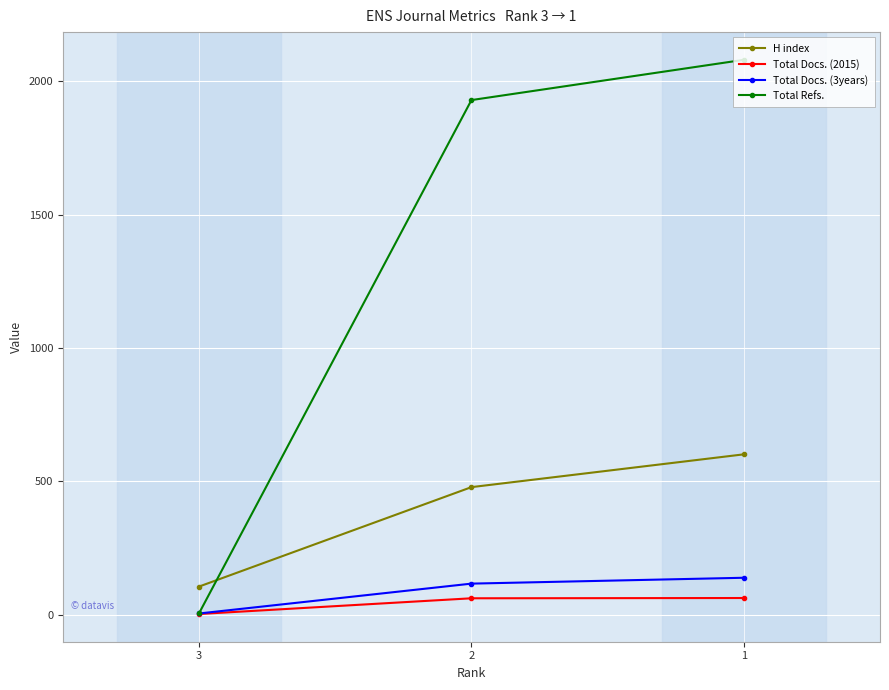

Where is Total Docs. (3years) nearest to the value 71?

2